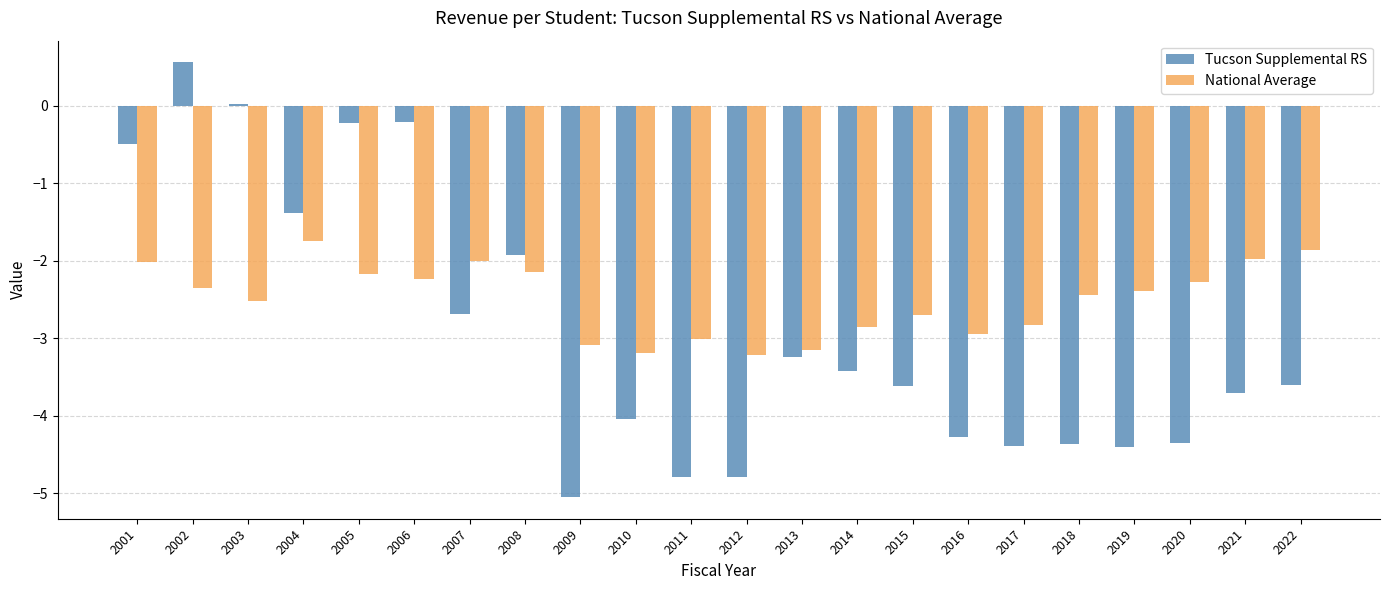

Which series changed the most between 2001 and 2009?

Tucson Supplemental RS